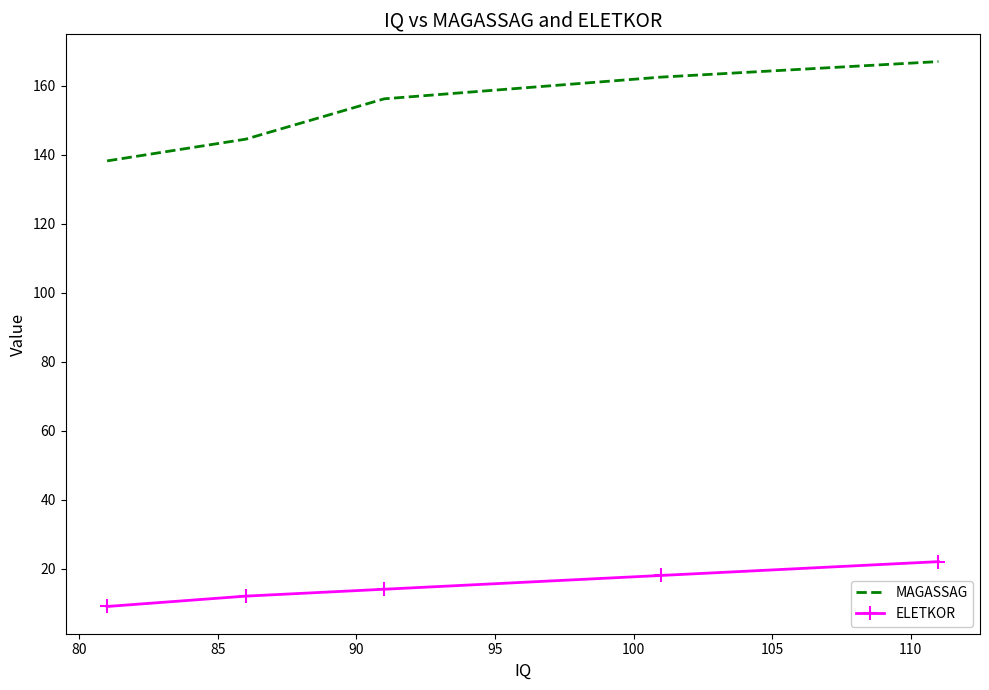

Which series has the widest spread of values?

MAGASSAG